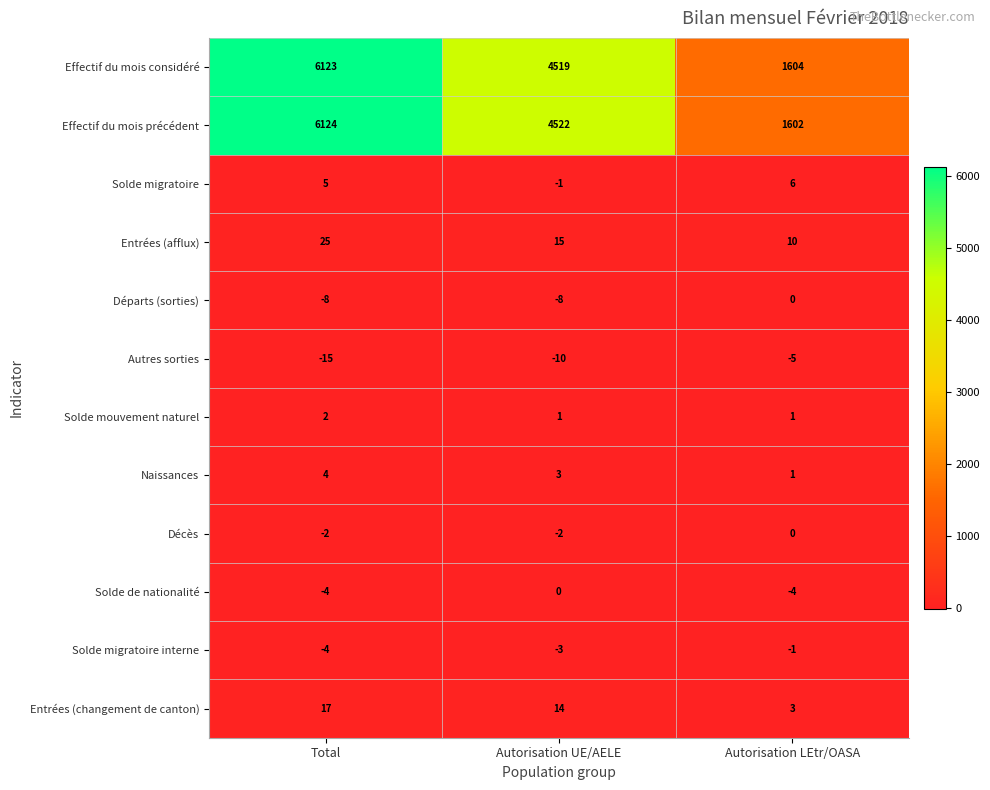

At which category is the sum across all series the highest?

Total